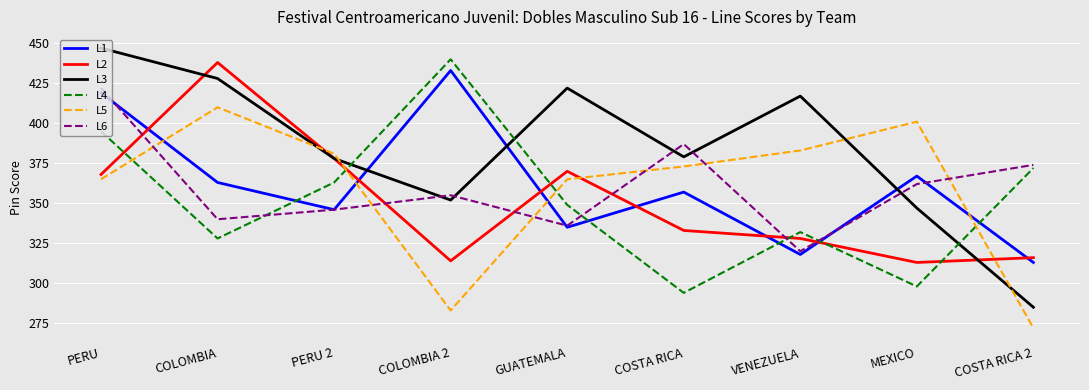

At which category is the sum across all series the highest?

PERU